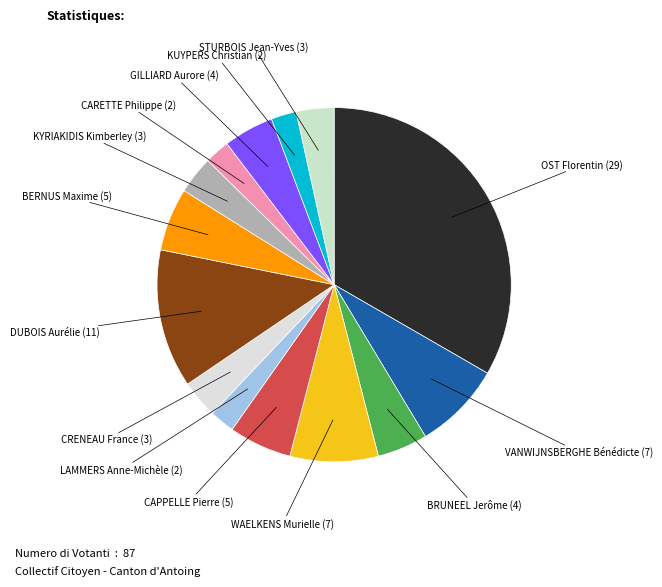

Count the number of slices in the pie.

14